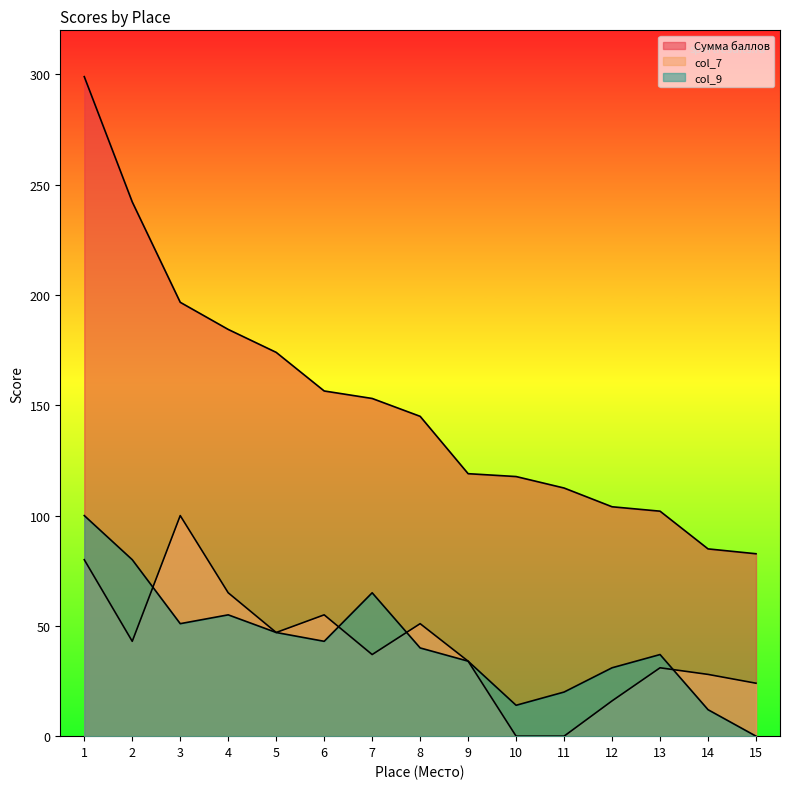

Reading left to right, extract all data points from this chart.

Сумма баллов: 299.0	242.2	196.7	184.4	174.0	156.5	153.1	145.0	119.0	117.7	112.5	104.0	102.0	84.9	82.7
col_7: 80.0	43.0	100.0	65.0	47.0	55.0	37.0	51.0	34.0	0.0	0.0	16.0	31.0	28.0	24.0
col_9: 100.0	80.0	51.0	55.0	47.0	43.0	65.0	40.0	34.0	14.0	20.0	31.0	37.0	12.0	0.0